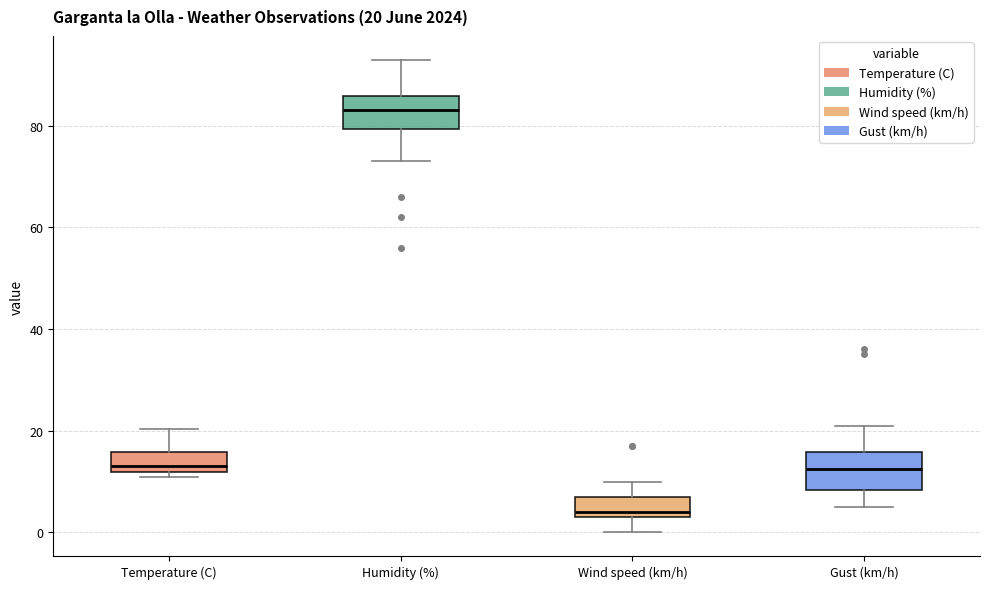

Which box's median line is the highest?

Humidity (%)